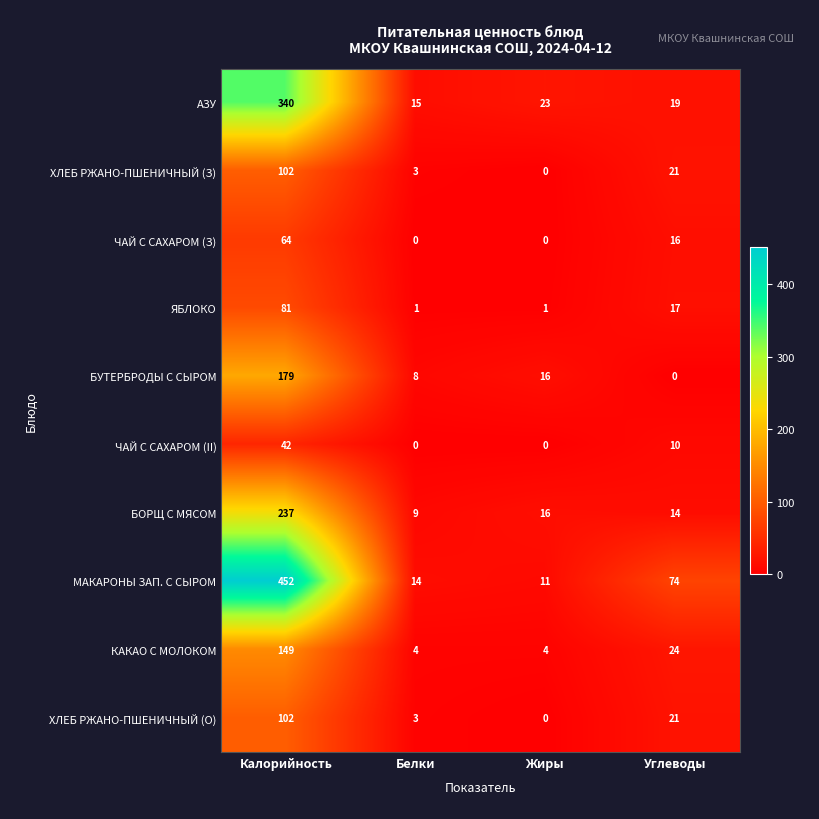

Which series has the widest spread of values?

МАКАРОНЫ ЗАП. С СЫРОМ